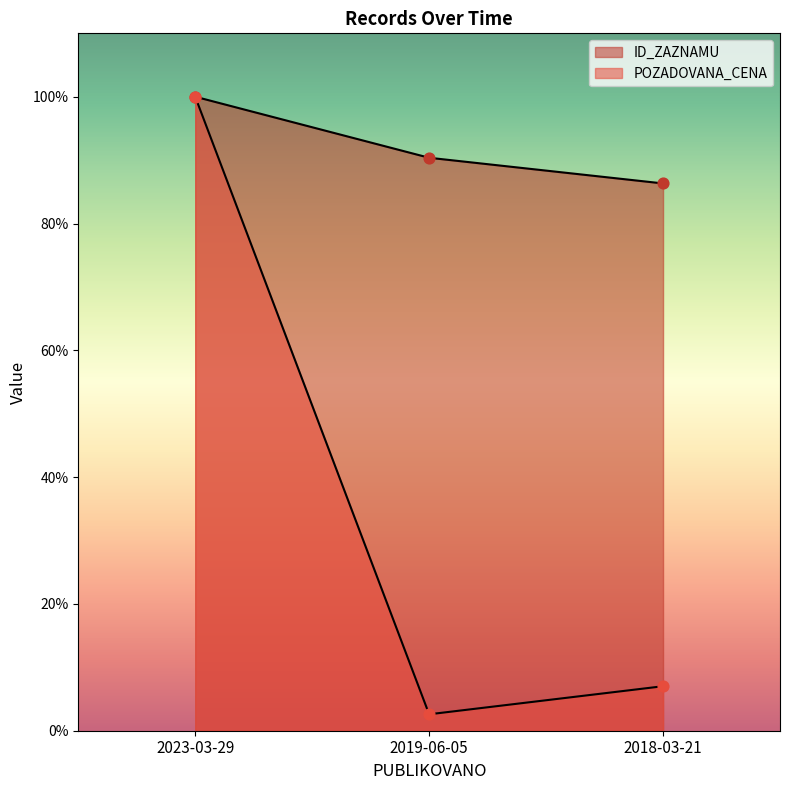

At which category is the sum across all series the highest?

2023-03-29